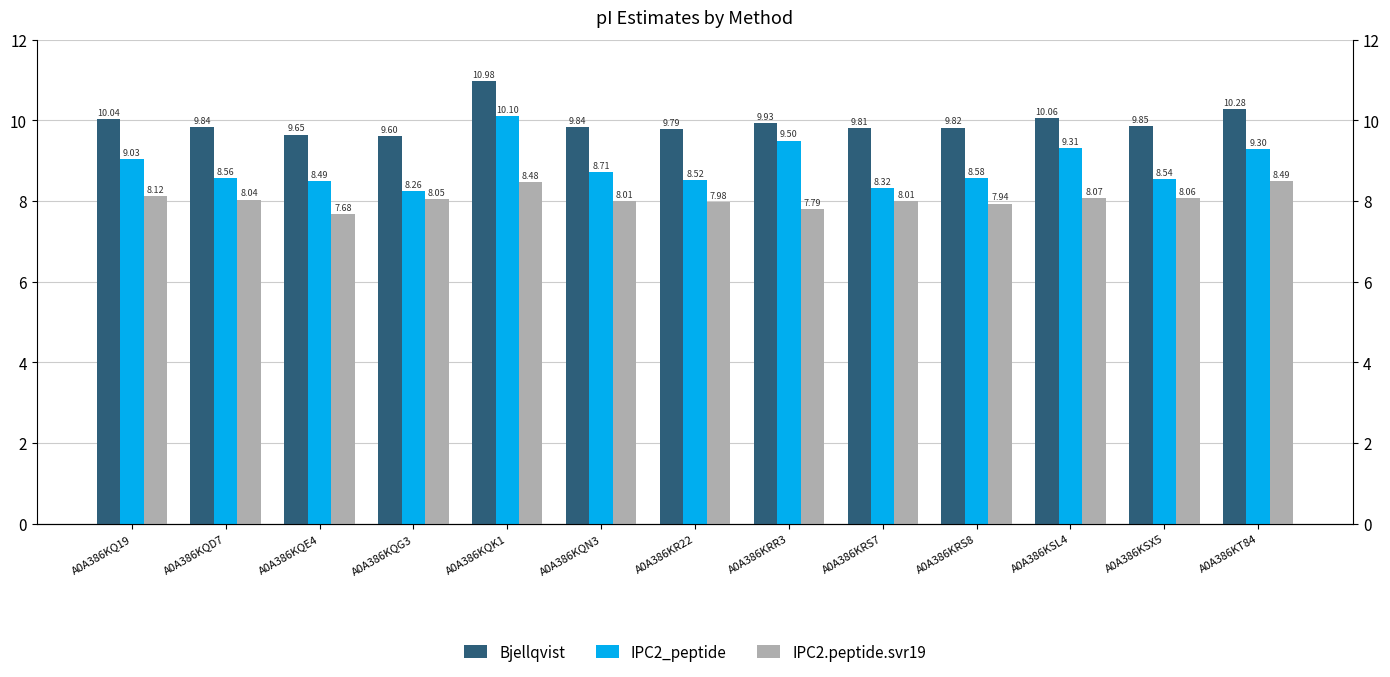

How many bars are there in each group?

3